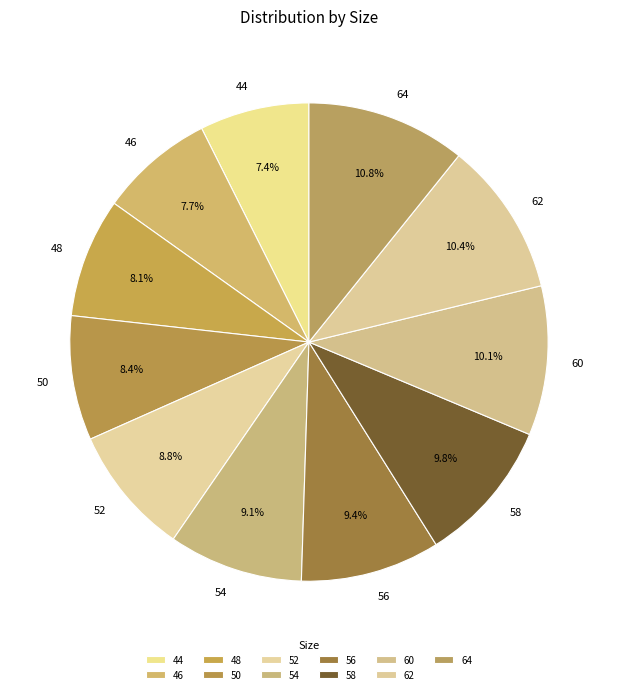

To the nearest percent, what is the average slice percentage?

9%